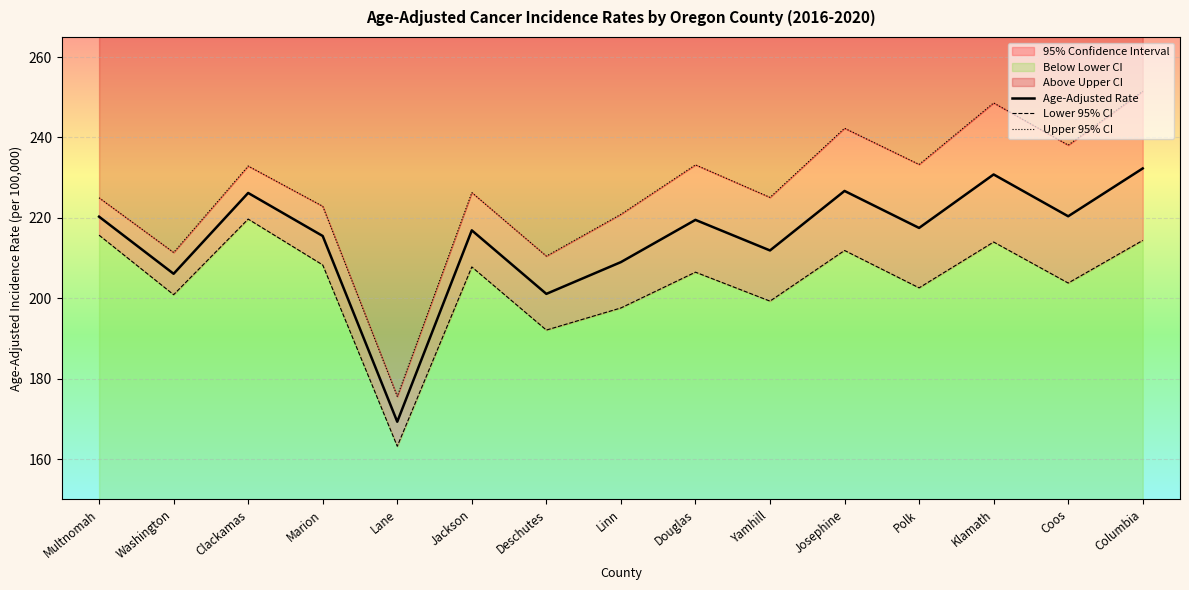

True or false: Age-Adjusted Rate and Lower 95% CI cross at least once.

False